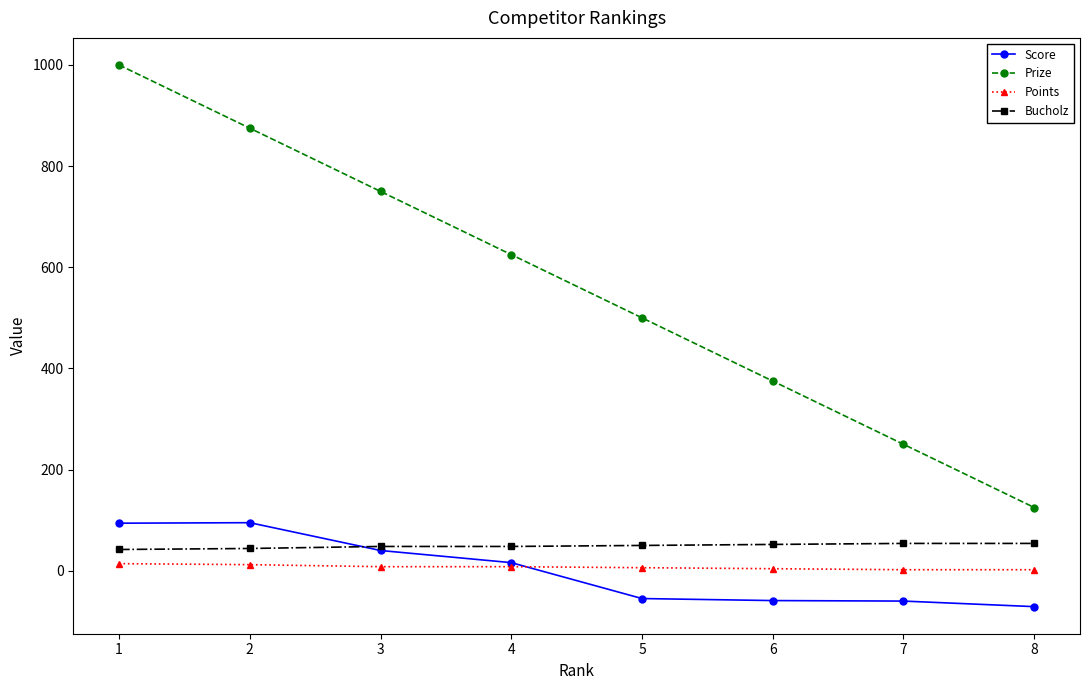

What is the sum of the Score values at 7 and 5?

-115